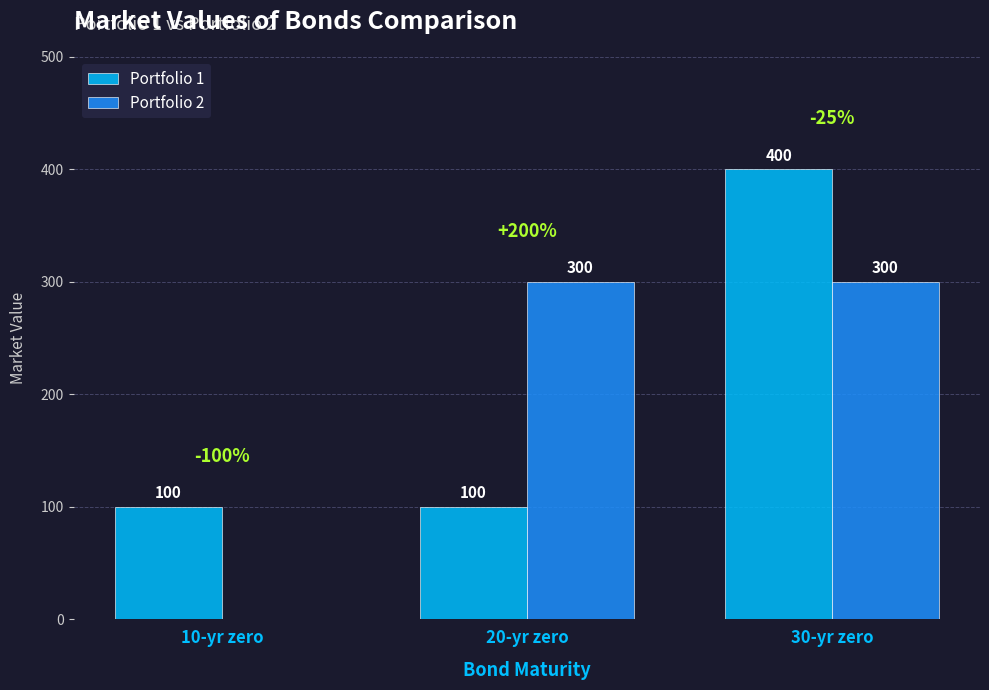

What value does the Portfolio 1 series have at 30-yr zero, to the nearest 50?

400